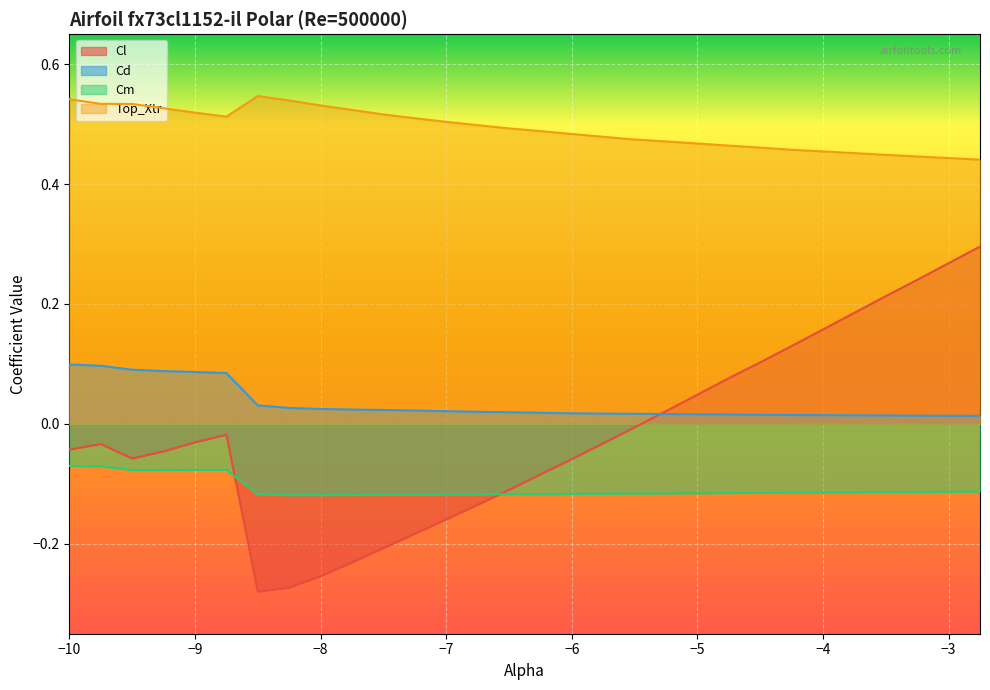

List the series in order of their peak value, highest first.

Top_Xtr, Cl, Cd, Cm